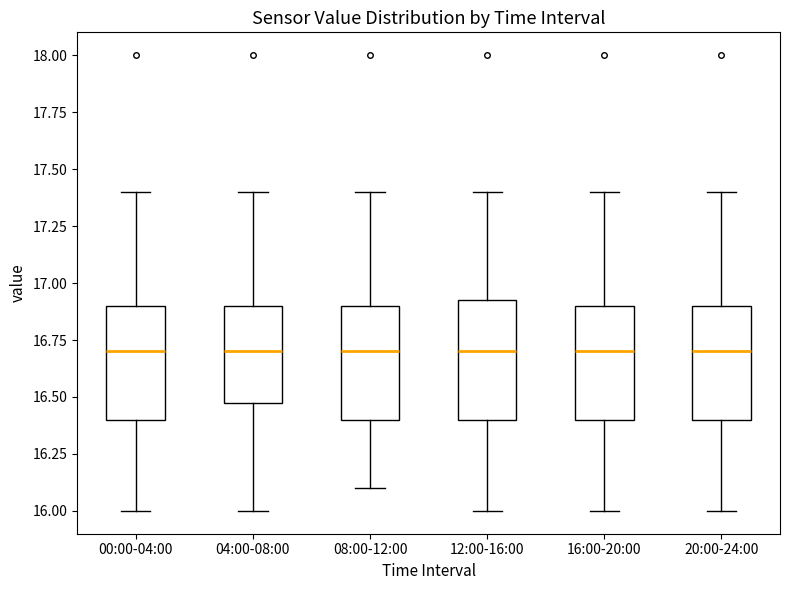

Reading left to right, transcribe this box plot: for each box, give where its median line is, the range the box spans, and where its two whiskers end, as read against the y-axis. The values are not printed on the chart, so give them approximately, as read against the axis.

00:00-04:00: median 16.70, box 16.40 to 16.90, whiskers 16.00 to 17.40
04:00-08:00: median 16.70, box 16.50 to 16.90, whiskers 16.00 to 17.40
08:00-12:00: median 16.70, box 16.40 to 16.90, whiskers 16.10 to 17.40
12:00-16:00: median 16.70, box 16.40 to 16.95, whiskers 16.00 to 17.40
16:00-20:00: median 16.70, box 16.40 to 16.90, whiskers 16.00 to 17.40
20:00-24:00: median 16.70, box 16.40 to 16.90, whiskers 16.00 to 17.40